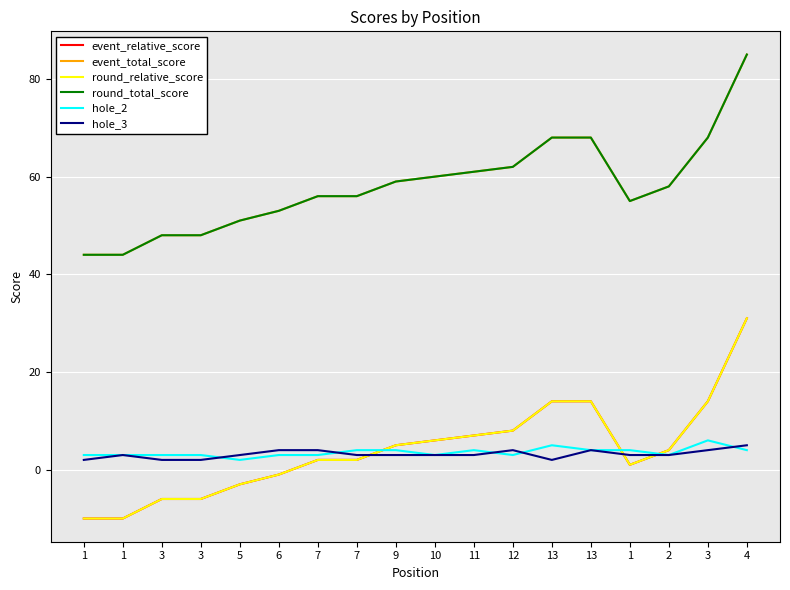

At which category is the sum across all series the highest?

4